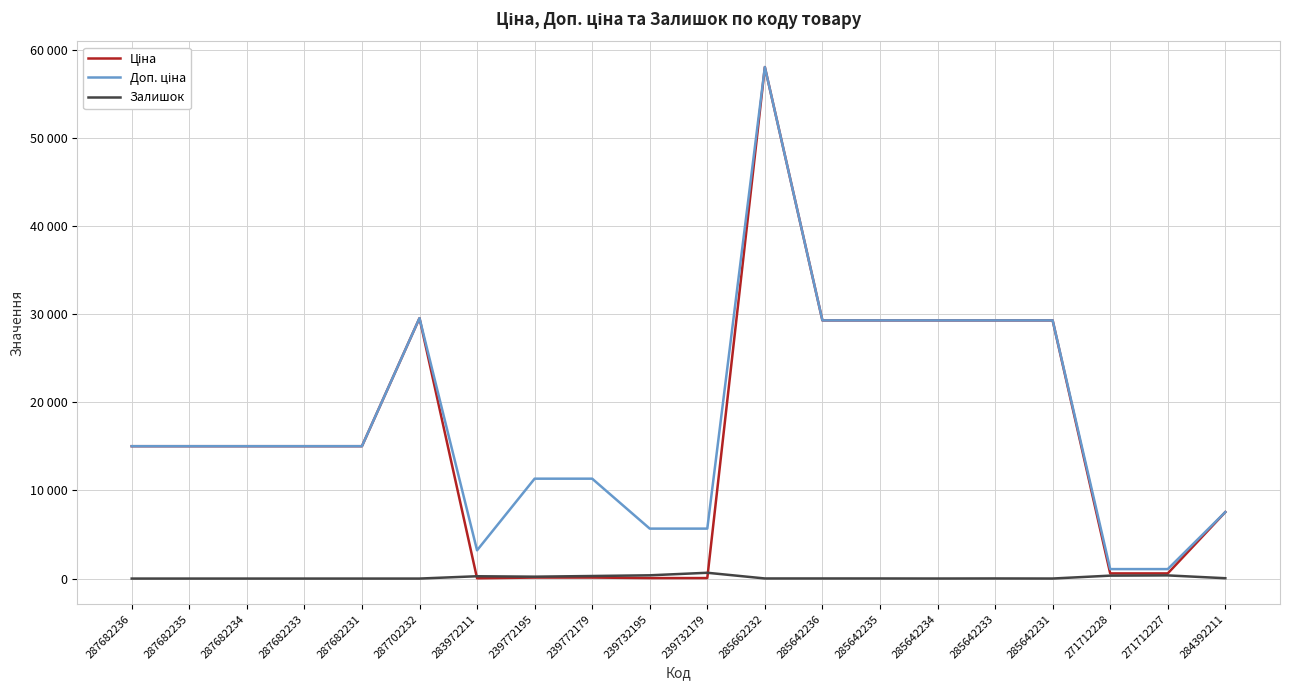

What is the lowest value of the Доп. ціна series?

1074.5